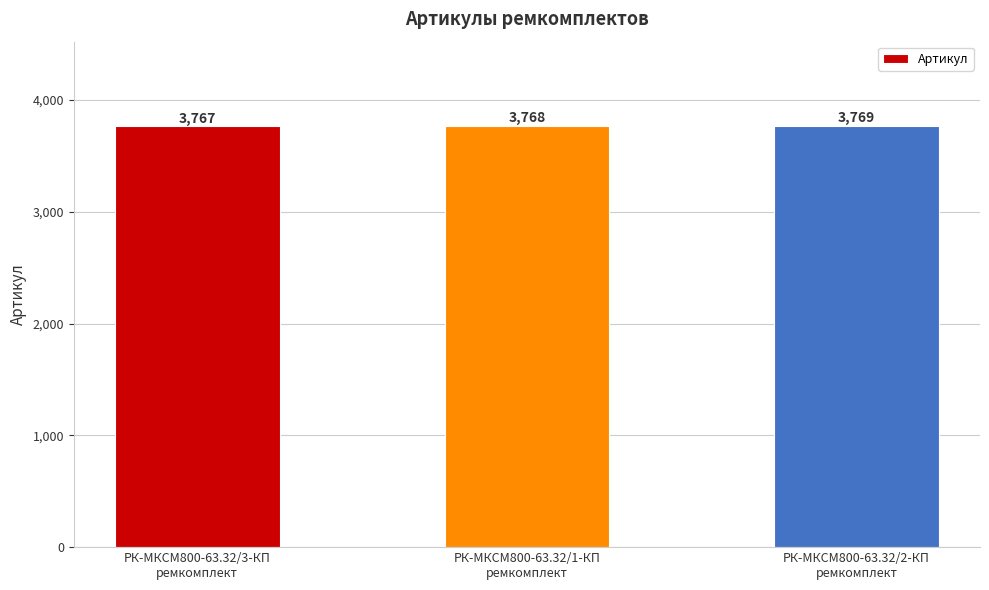

What is the value of the 2nd bar from the left?

3768